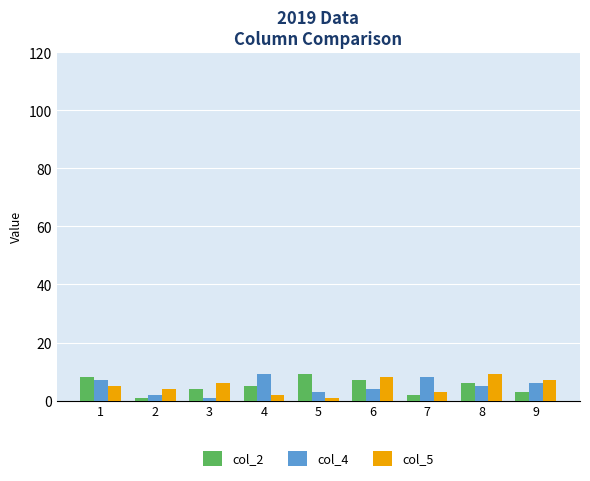

What is the total value across all series at 7?

13